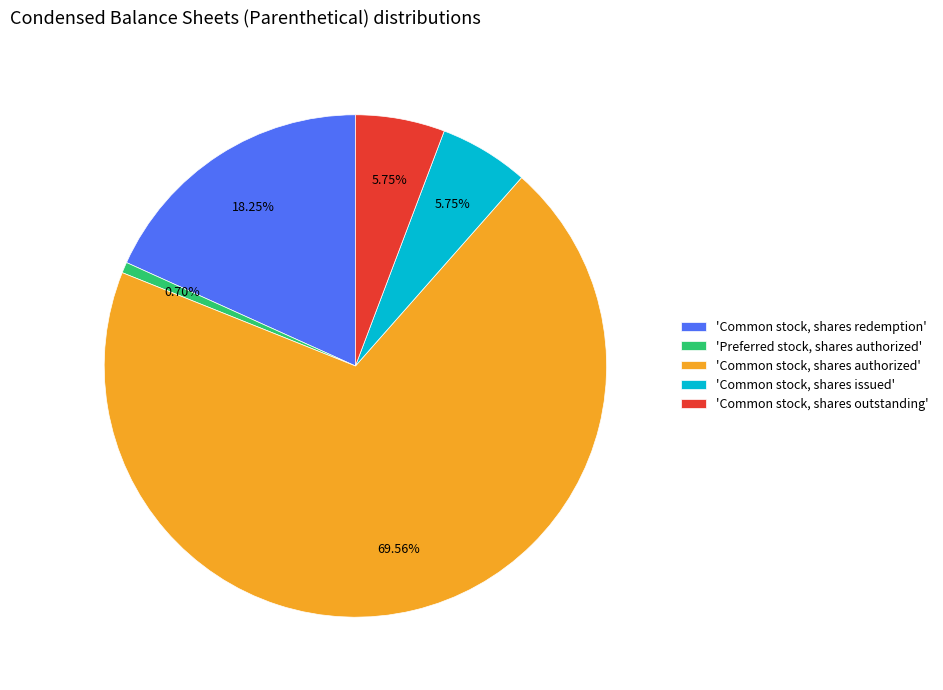

Approximately how many times larger is the value at 'Common stock, shares outstanding' compared to 'Common stock, shares redemption'?

0.3